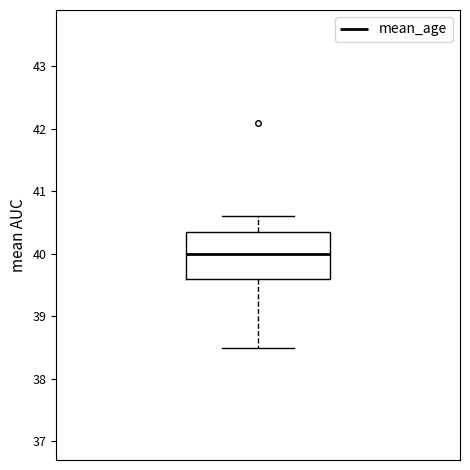

Read this box plot against the y-axis: the position of the median line, the range covered by the box, and the ends of both whiskers. The values are not printed on the chart, so give them approximately, as read against the axis.

median 40.0, box 39.6 to 40.4, whiskers 38.5 to 40.6